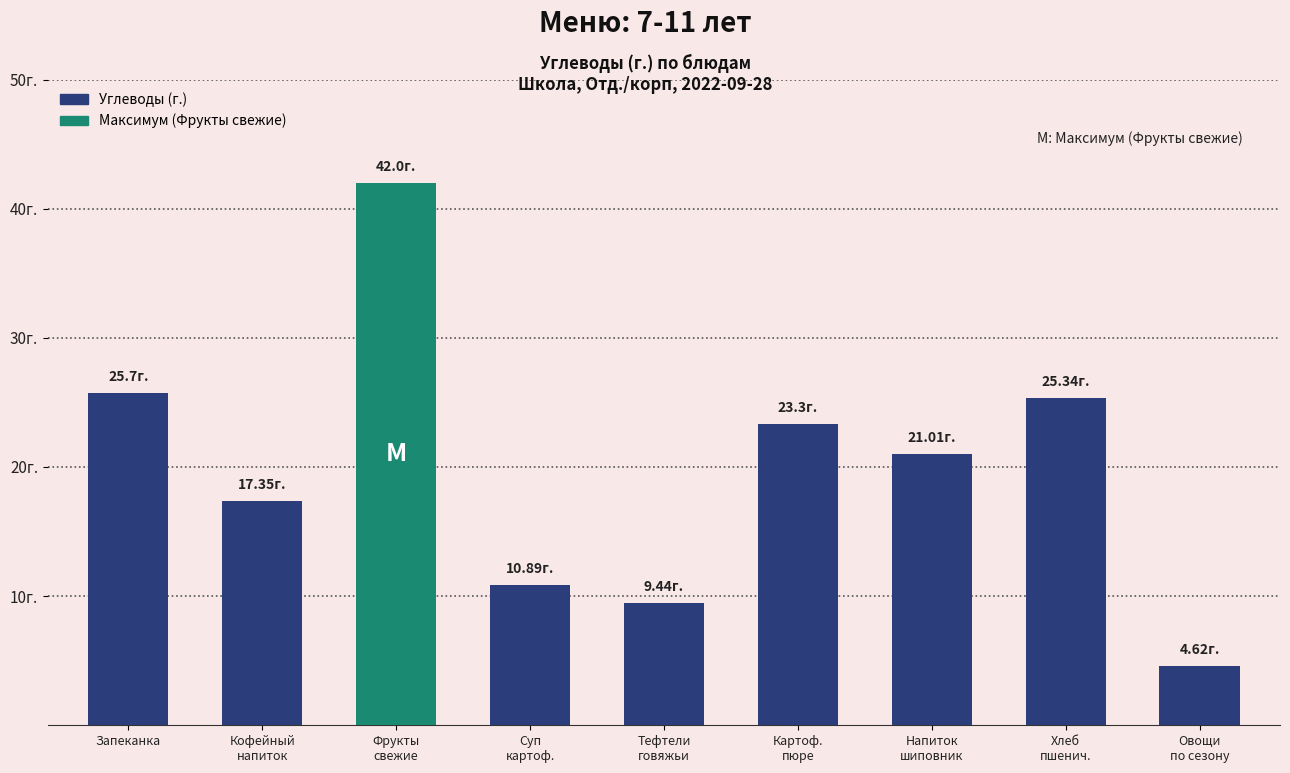

What is the value of the 1st bar from the left?

25.7